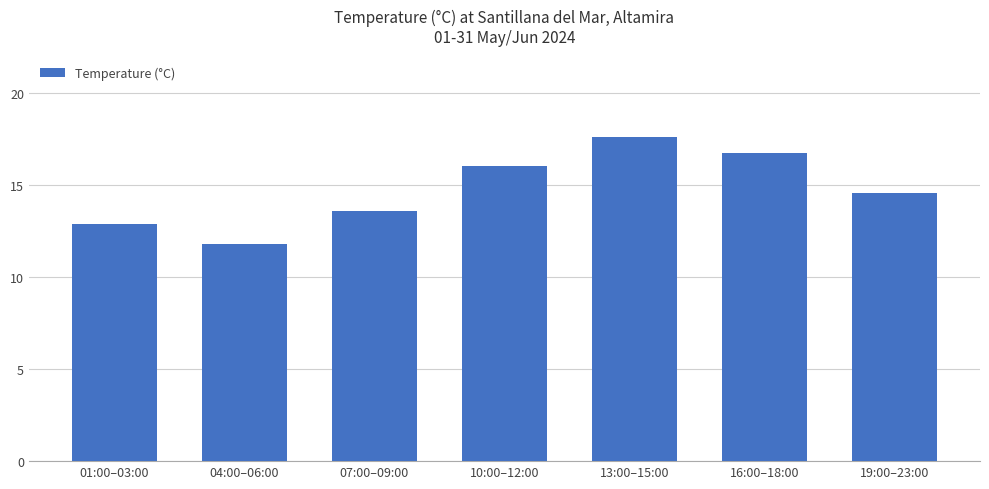

Which label corresponds to the largest value in the chart?

13:00–15:00